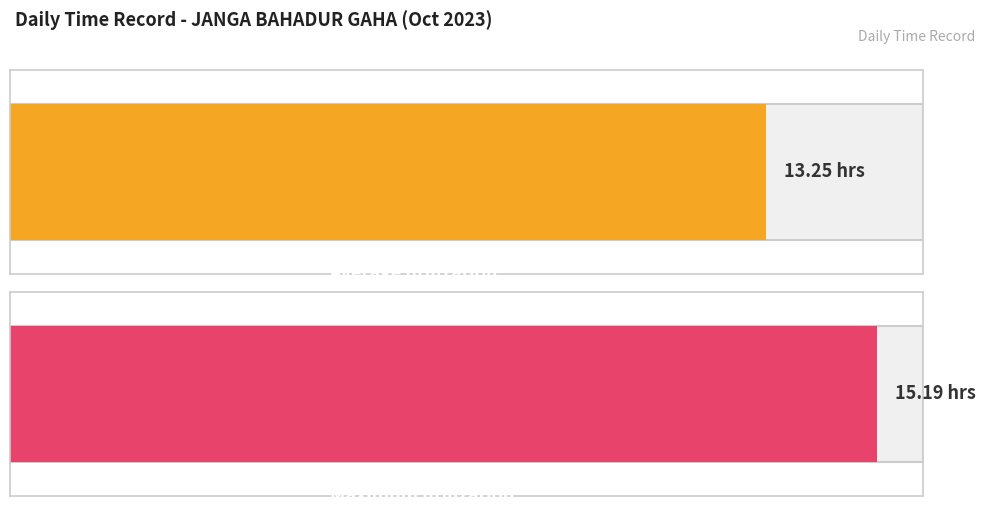

The value at 2-Mon is 6.7. True or false?

False